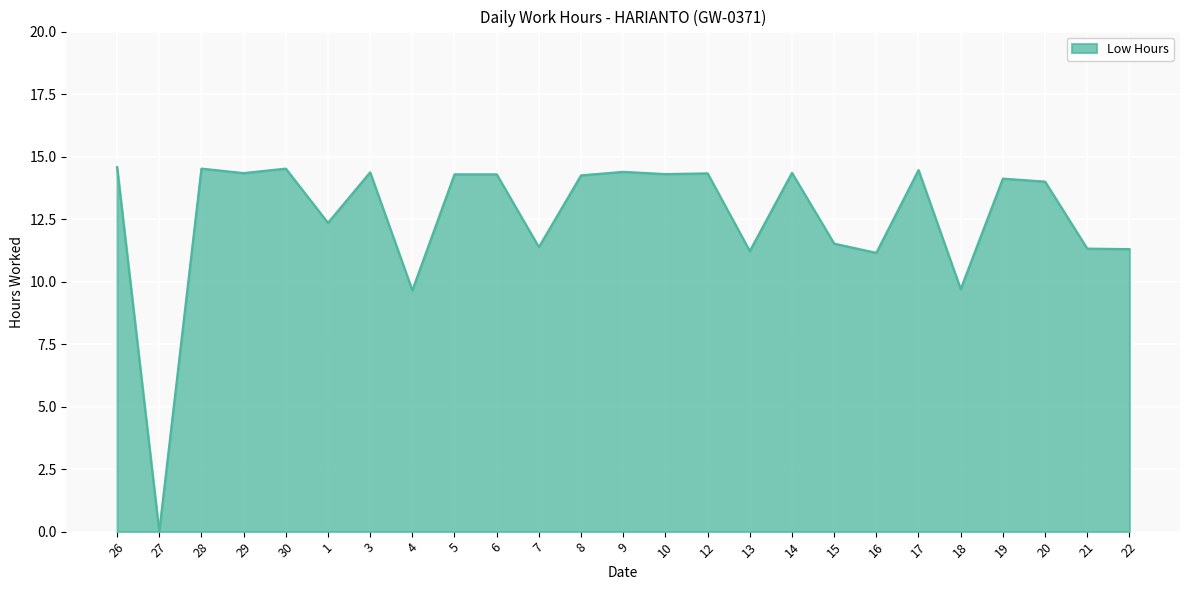

The chart shows a value of 8.8 at 17. True or false?

False